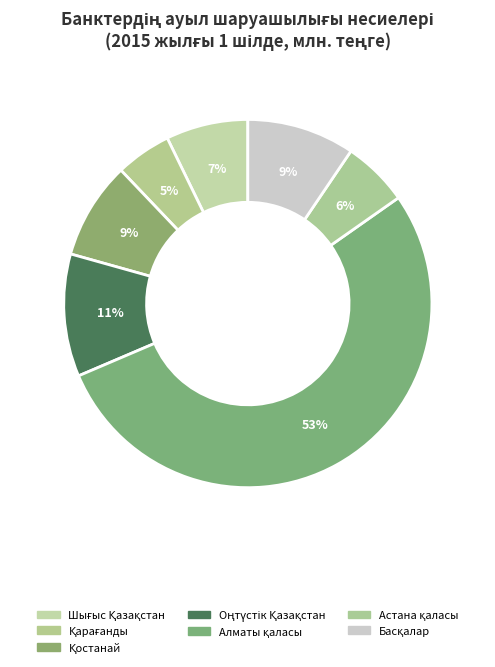

How many segments does this pie chart have?

7